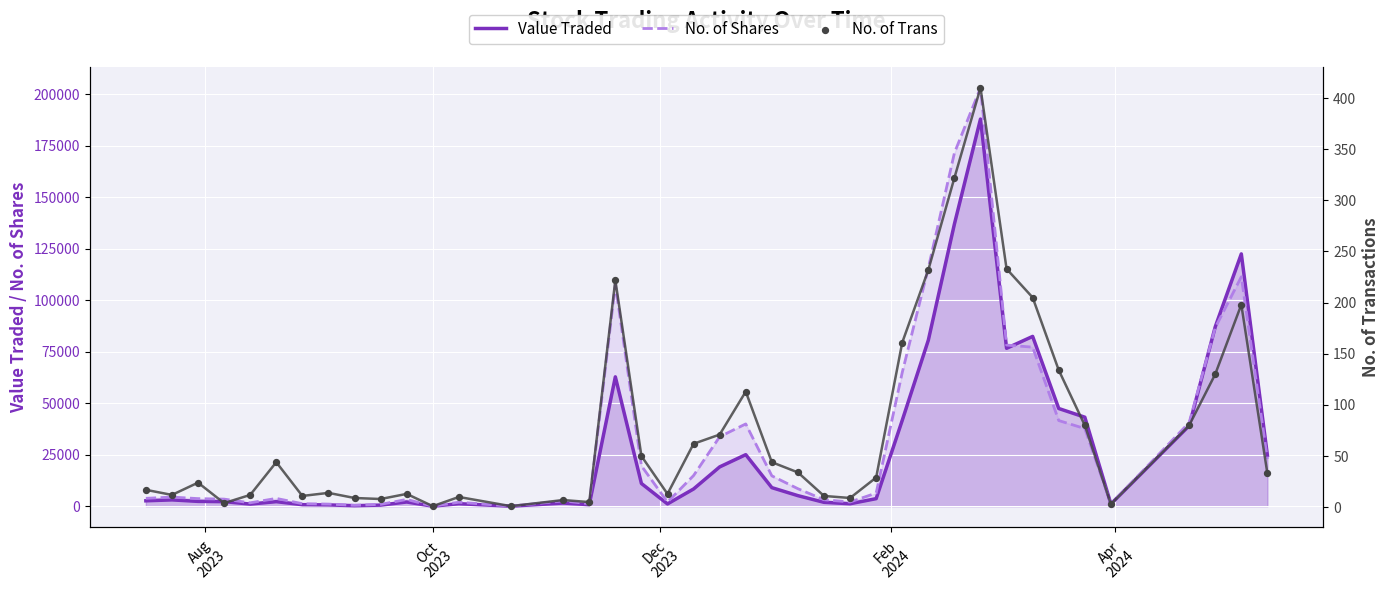

What is the highest value of the No. of Shares series?

203037